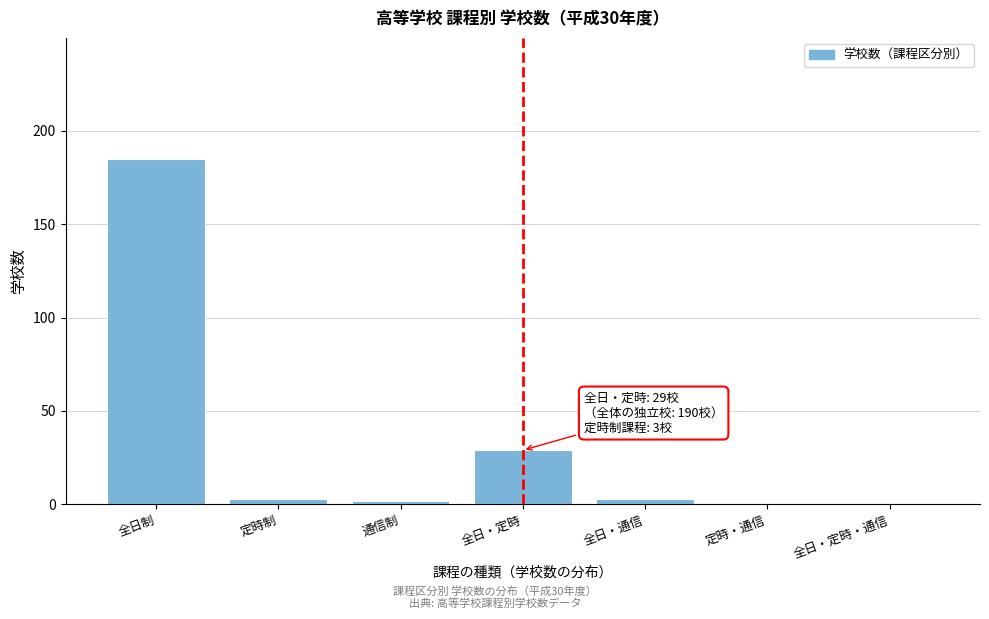

Reading left to right, extract all data points from this chart.

全日制=185	定時制=3	通信制=2	全日・定時=29	全日・通信=3	定時・通信=1	全日・定時・通信=0